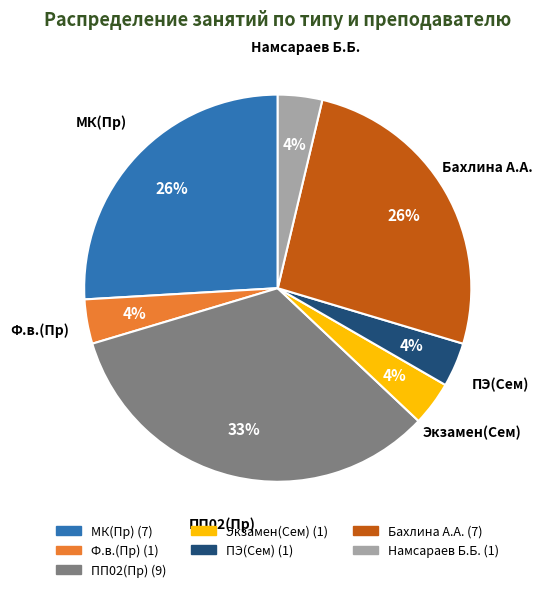

Does Ф.в.(Пр) account for over 50% of the chart?

No